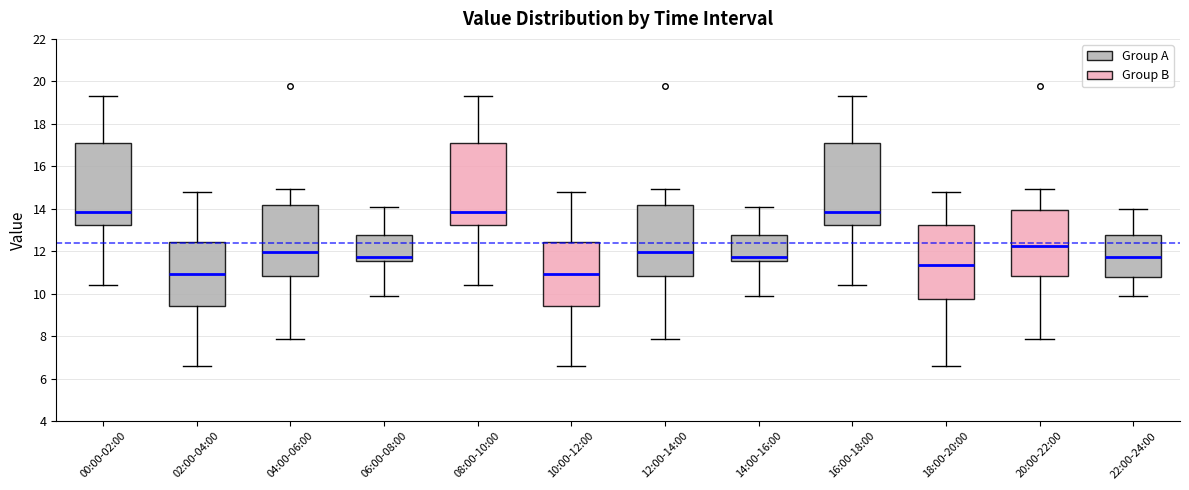

Reading left to right, transcribe this box plot: for each box, give where its median line is, the range the box spans, and where its two whiskers end, as read against the y-axis. The values are not printed on the chart, so give them approximately, as read against the axis.

00:00-02:00: median 13.8, box 13.2 to 17.2, whiskers 10.4 to 19.4
02:00-04:00: median 11.0, box 9.4 to 12.4, whiskers 6.6 to 14.8
04:00-06:00: median 12.0, box 10.8 to 14.2, whiskers 7.8 to 15.0
06:00-08:00: median 11.8, box 11.6 to 12.8, whiskers 10.0 to 14.2
08:00-10:00: median 13.8, box 13.2 to 17.2, whiskers 10.4 to 19.4
10:00-12:00: median 11.0, box 9.4 to 12.4, whiskers 6.6 to 14.8
12:00-14:00: median 12.0, box 10.8 to 14.2, whiskers 7.8 to 15.0
14:00-16:00: median 11.8, box 11.6 to 12.8, whiskers 10.0 to 14.2
16:00-18:00: median 13.8, box 13.2 to 17.2, whiskers 10.4 to 19.4
18:00-20:00: median 11.4, box 9.8 to 13.2, whiskers 6.6 to 14.8
20:00-22:00: median 12.2, box 10.8 to 14.0, whiskers 7.8 to 15.0
22:00-24:00: median 11.8, box 10.8 to 12.8, whiskers 10.0 to 14.0